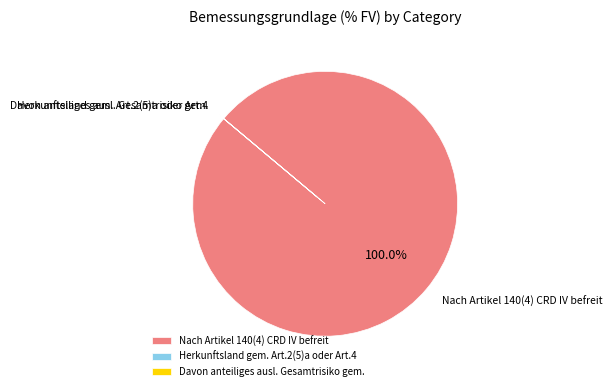

Which slice is the largest?

Nach Artikel 140(4) CRD IV befreit